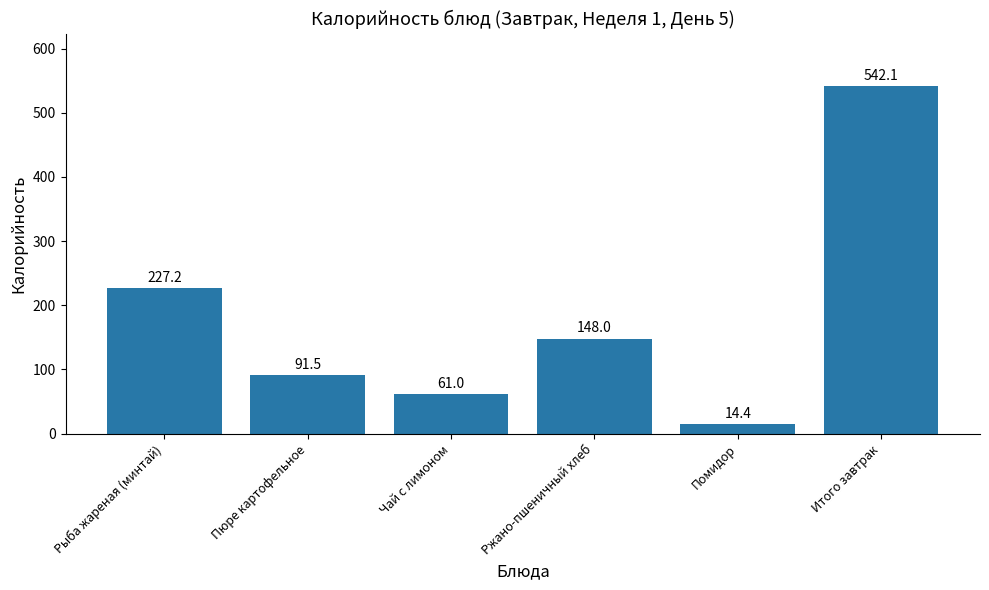

Where is the data nearest to the value 278?

Рыба жареная (минтай)